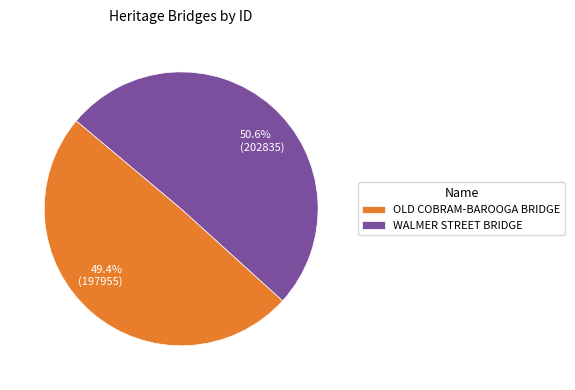

What is the majority slice?

WALMER STREET BRIDGE